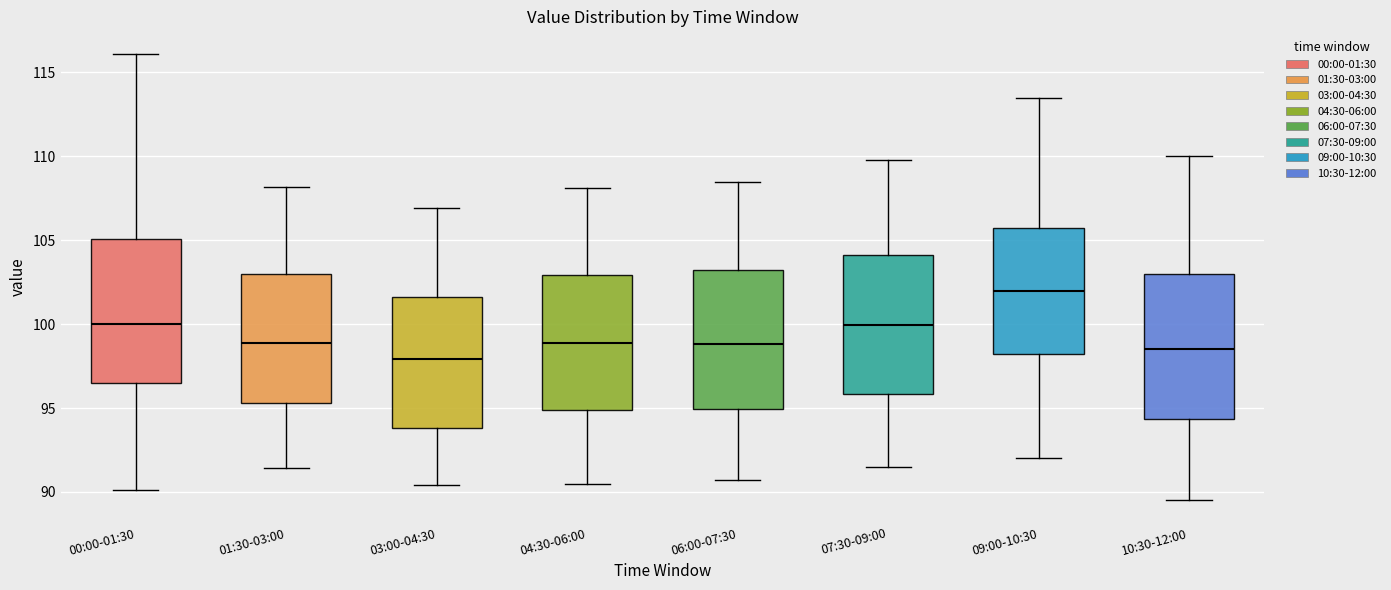

Which box's median line is the lowest?

03:00-04:30